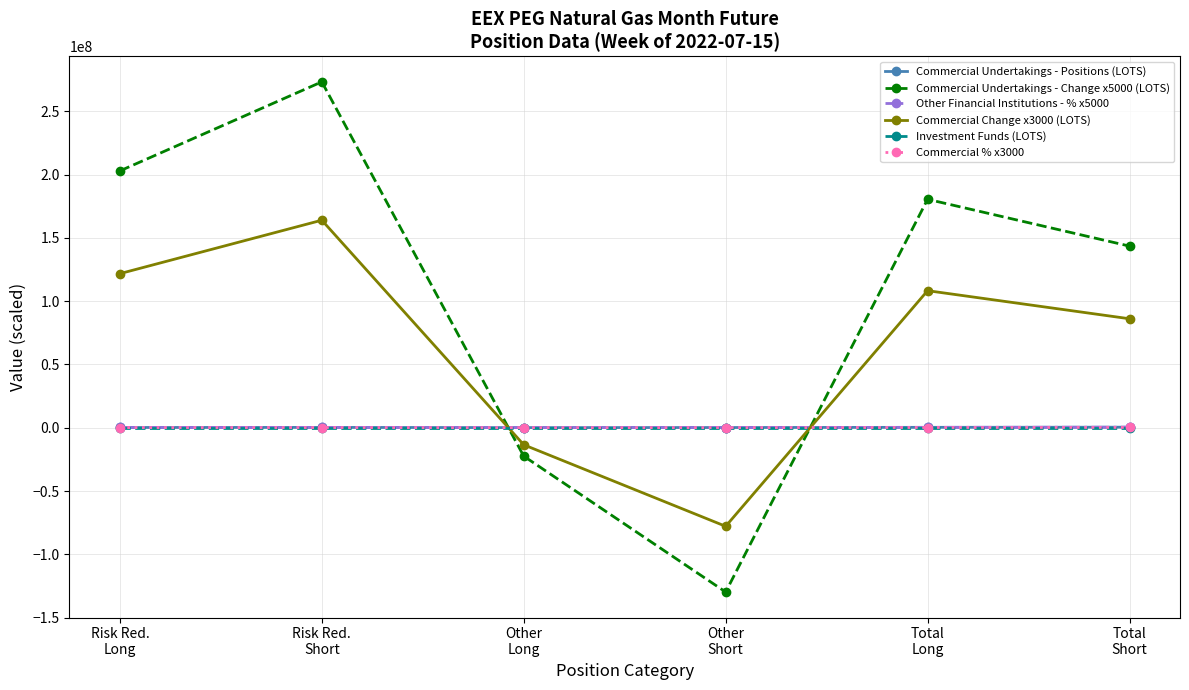

What is the minimum value for Commercial Change x3000 (LOTS)?

-77904000